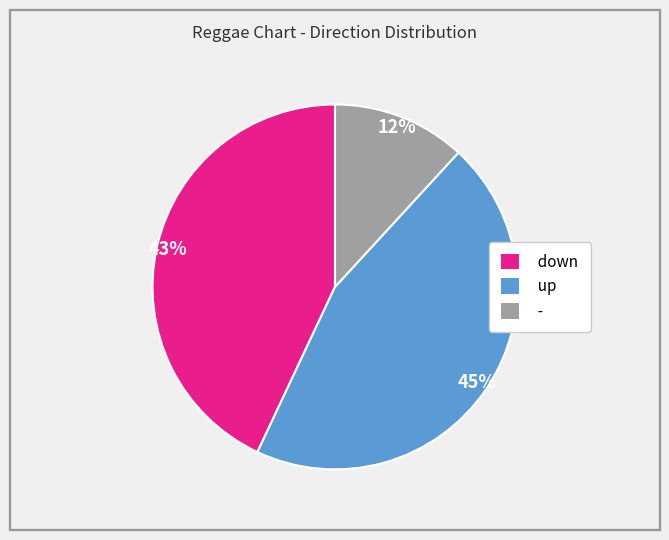

Do down and - together represent more than half of the pie?

Yes